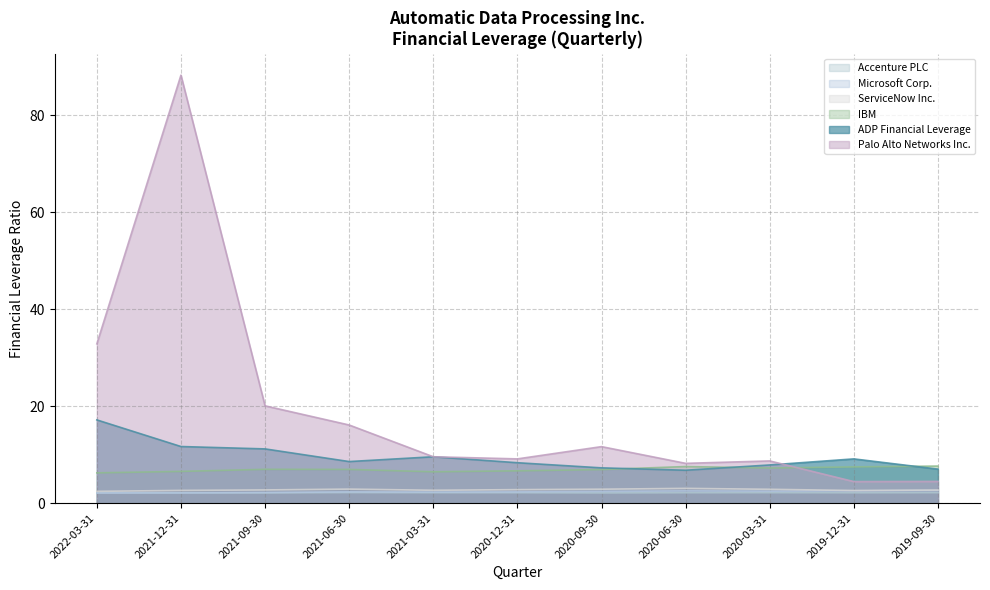

How many values in the Palo Alto Networks Inc. series are below 9?

4